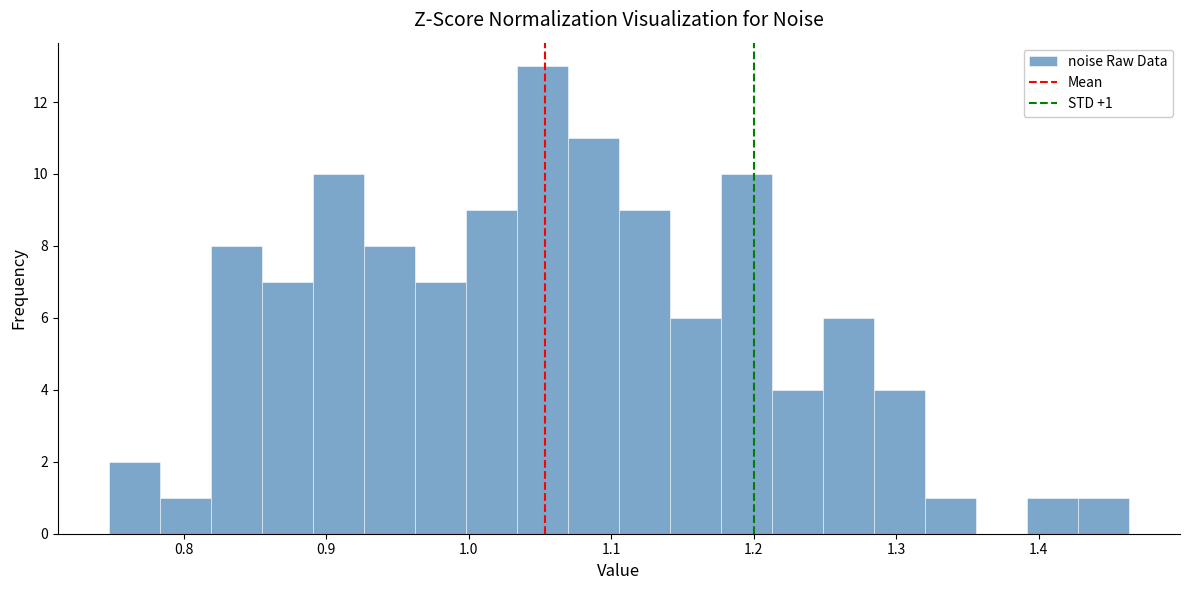

Around what value on the x-axis is the tallest bar? Give the approximate position of its centre, as read against the axis.

1.05